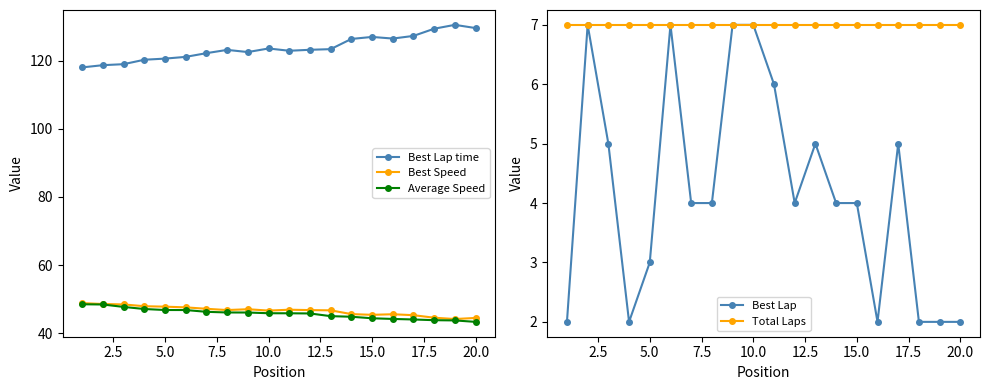

True or false: Best Lap has more than 2 points higher than both neighbors.

True